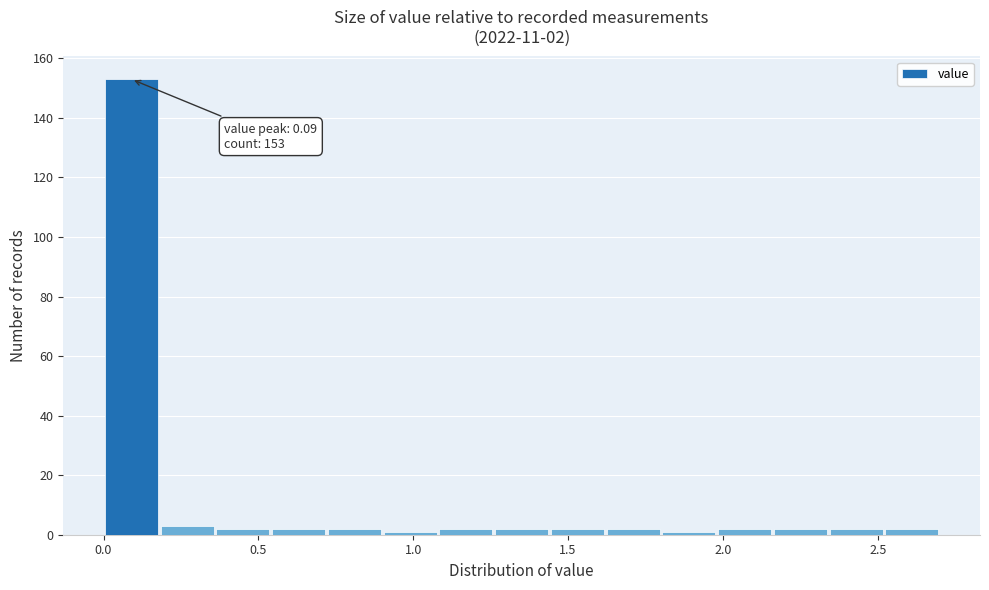

Around what value on the x-axis is the tallest bar? Give the approximate position of its centre, as read against the axis.

0.10